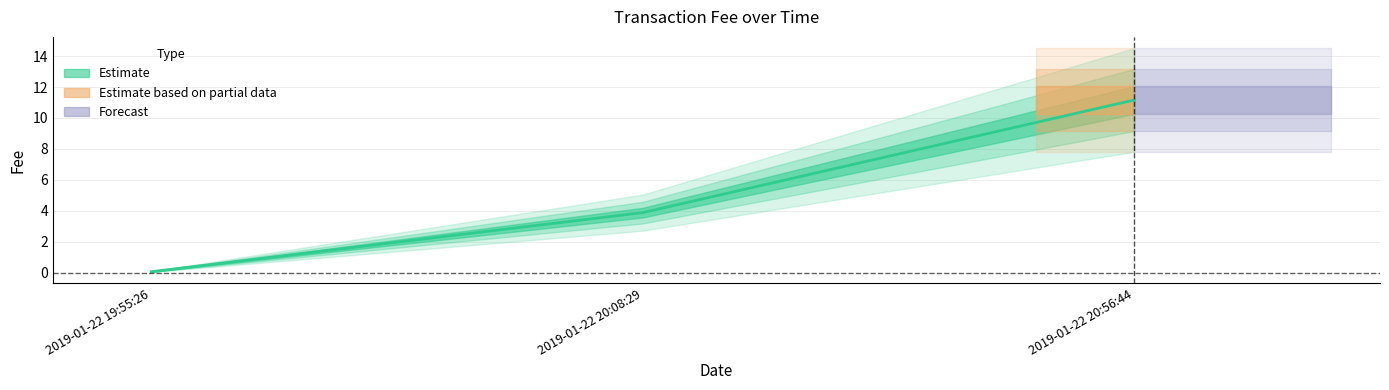

Reading left to right, extract all data points from this chart.

2019-01-22 19:55:26=0.1	2019-01-22 20:08:29=3.9	2019-01-22 20:56:44=11.2